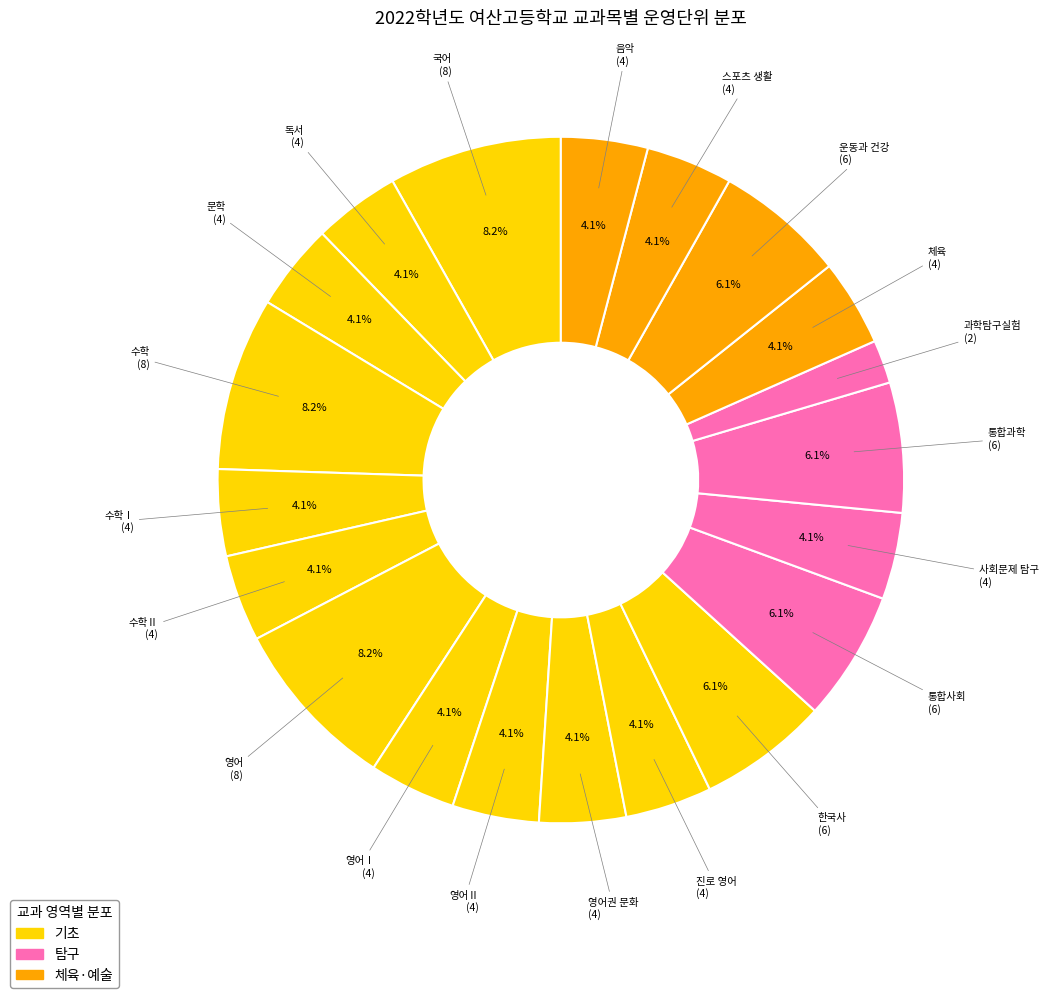

Combined, do 스포츠 생활 and 음악 account for over 50%?

No